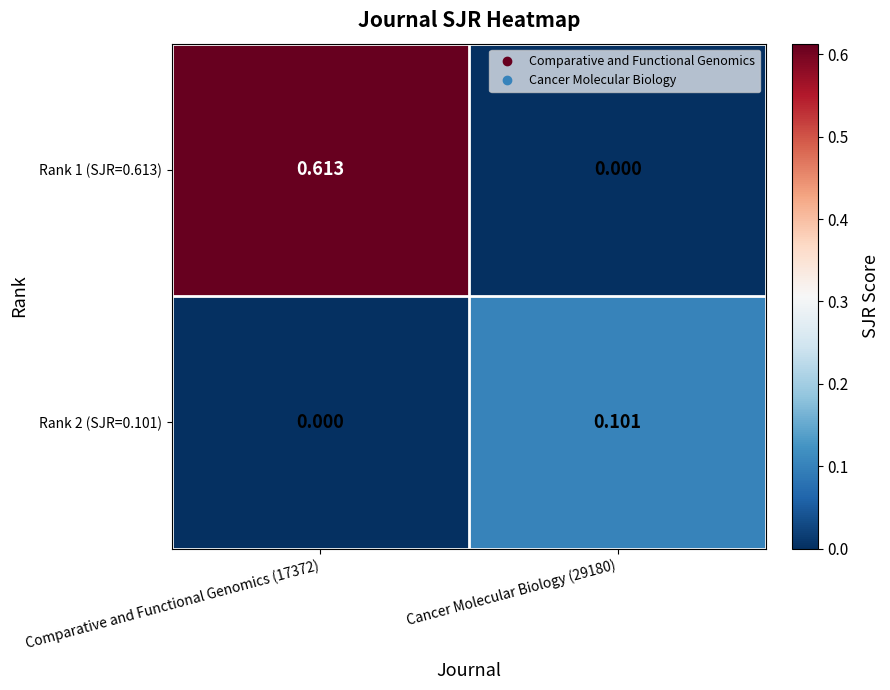

Is the value of Rank 2 (SJR=0.101) at Comparative and Functional Genomics (17372) greater than the value of Rank 1 (SJR=0.613) at Comparative and Functional Genomics (17372)?

No